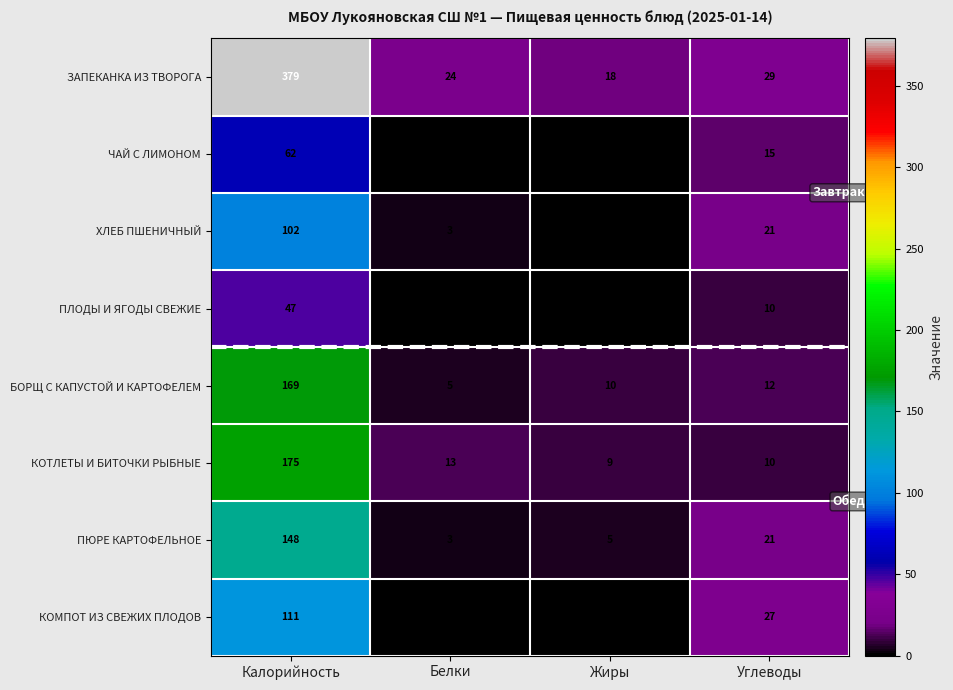

What is the sum of the КОТЛЕТЫ И БИТОЧКИ РЫБНЫЕ values at Углеводы and Калорийность?

185